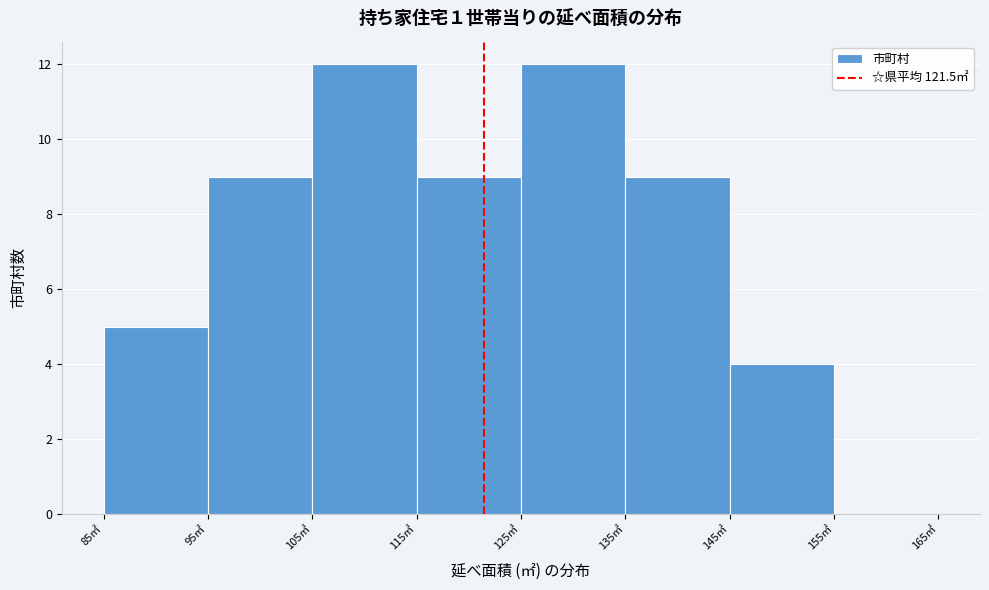

Reading left to right, transcribe this chart: for each bar, give the range it covers on the x-axis and its height. The values are not printed on the chart, so give them approximately, as read against the axis.

85 to 95: 5
95 to 105: 9
105 to 115: 12
115 to 125: 9
125 to 135: 12
135 to 145: 9
145 to 155: 4
155 to 165: 0